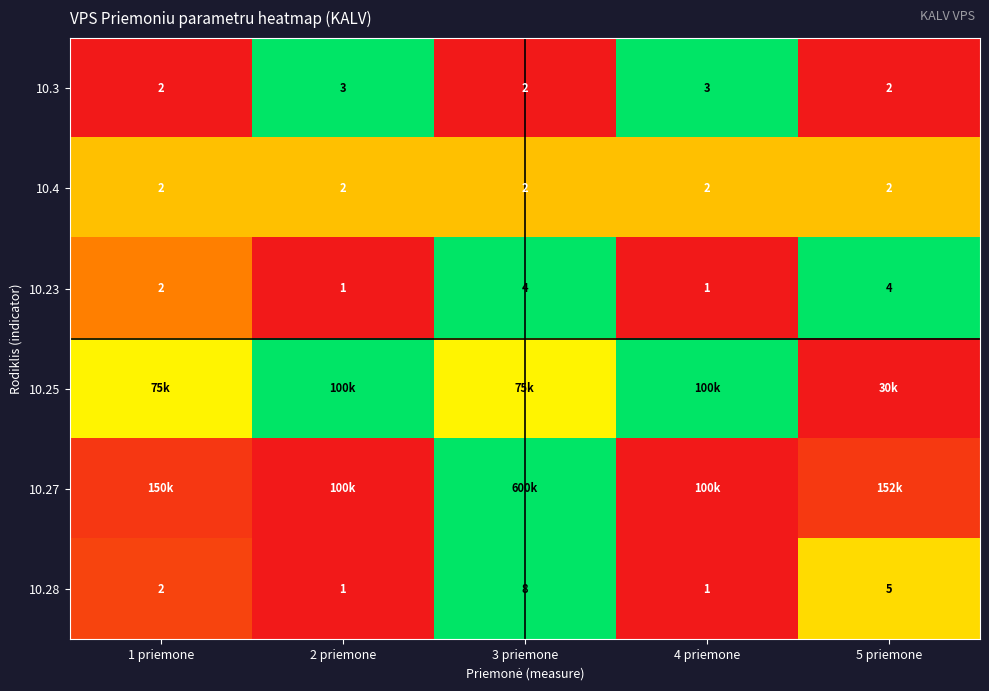

Is the value of 10.23 at 4 priemone greater than the value of 10.3 at 5 priemone?

No